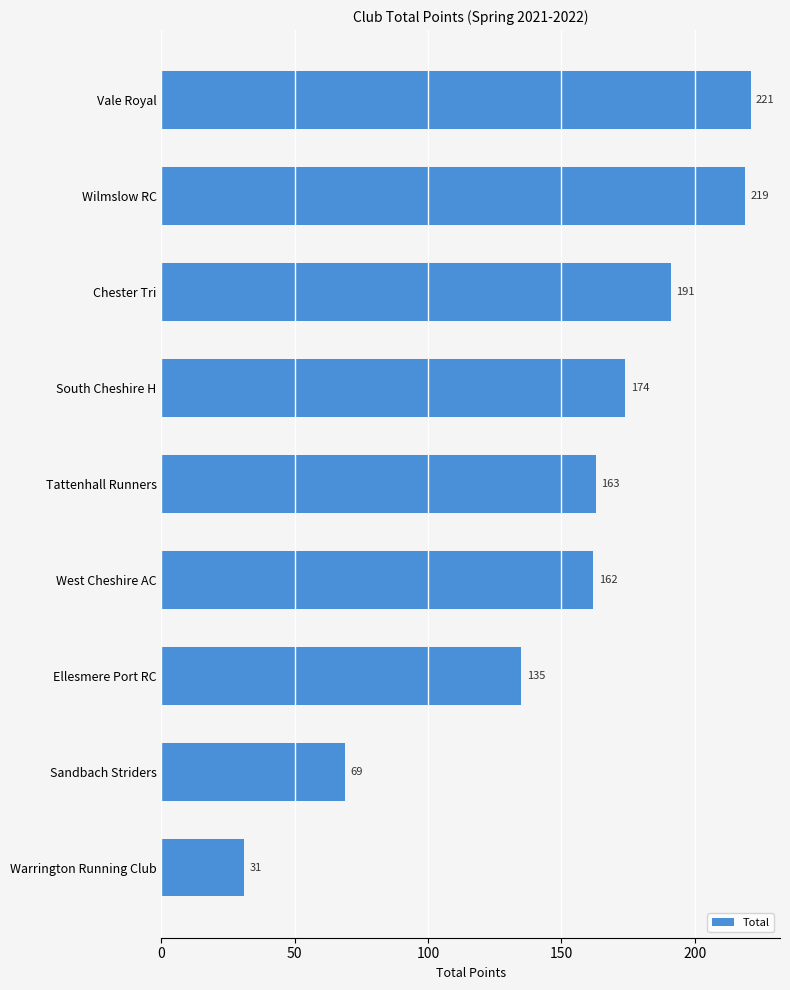

What is the sum of all values?

1365